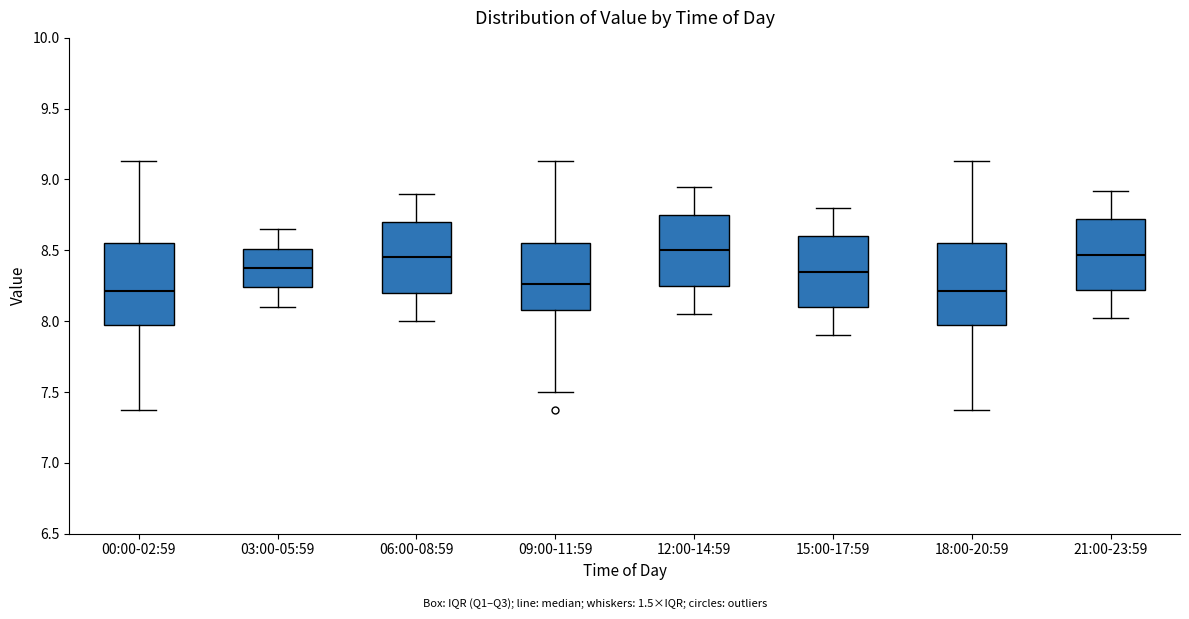

Where is the lower edge of the box for 18:00-20:59 on the y-axis? The values are not printed on the chart, so give them approximately, as read against the axis.

7.95